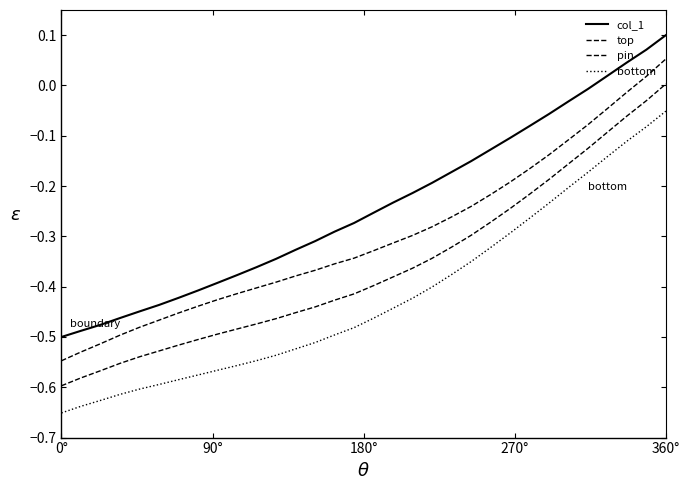

Which series has the widest spread of values?

col_1